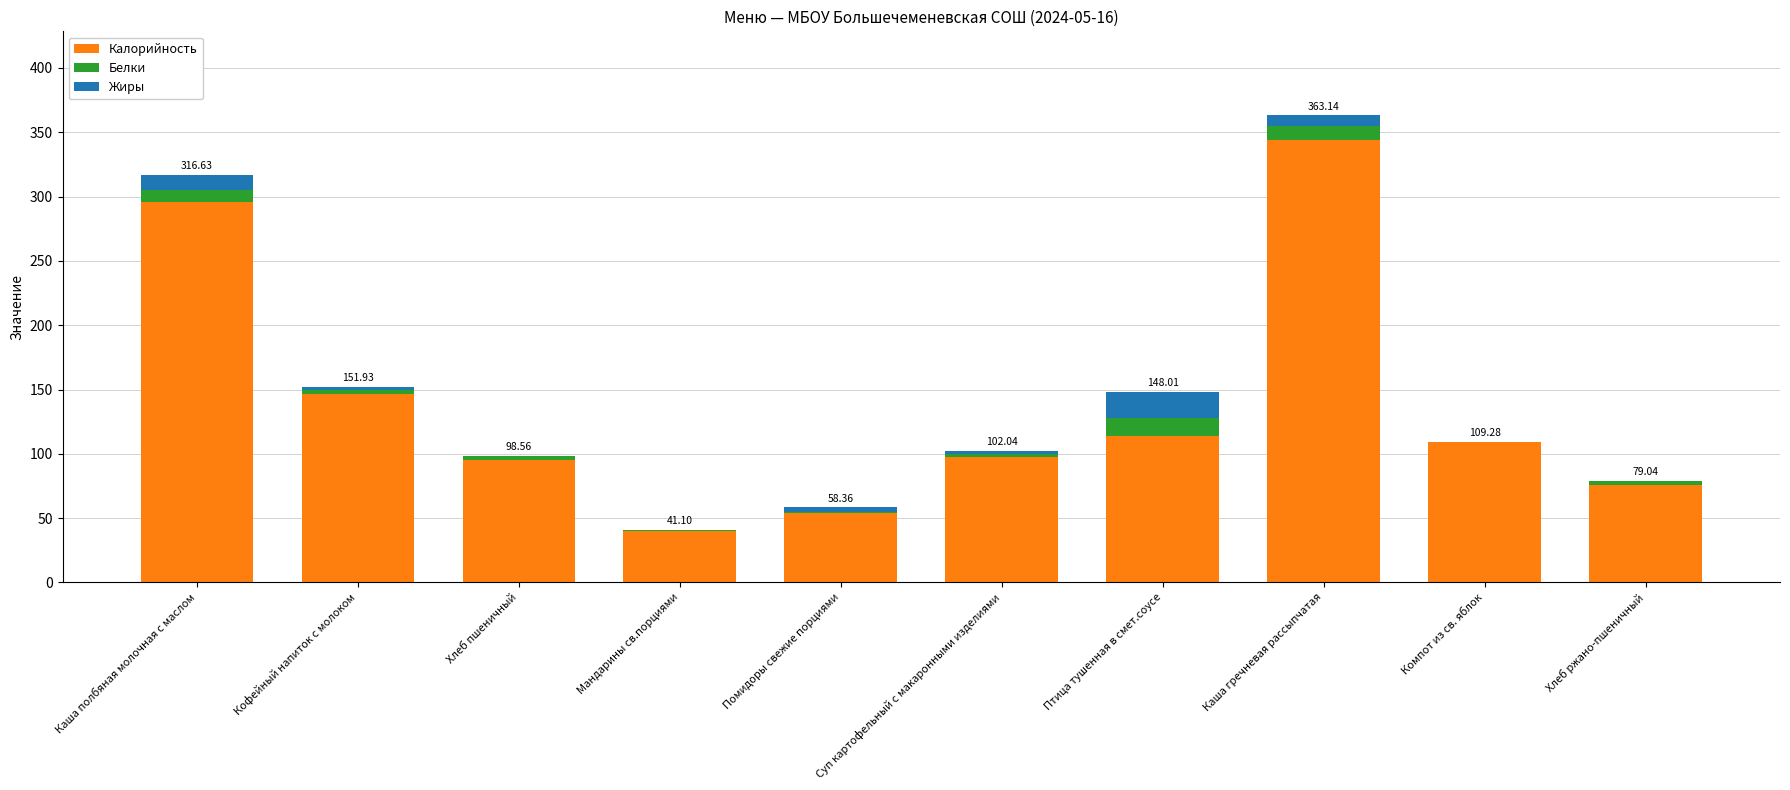

At which category is the sum across all series the highest?

Каша гречневая рассыпчатая